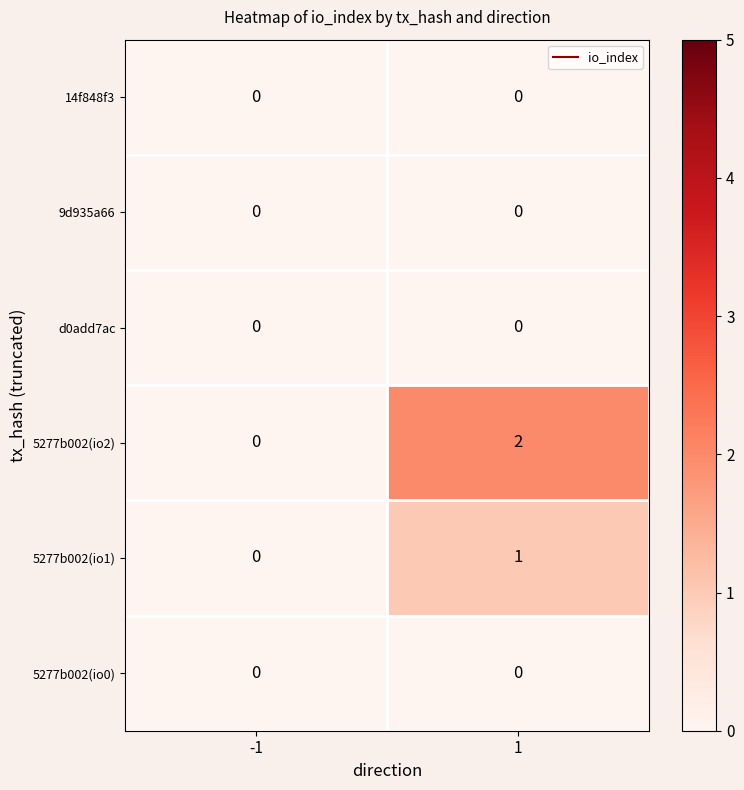

What is the greatest value displayed?

2